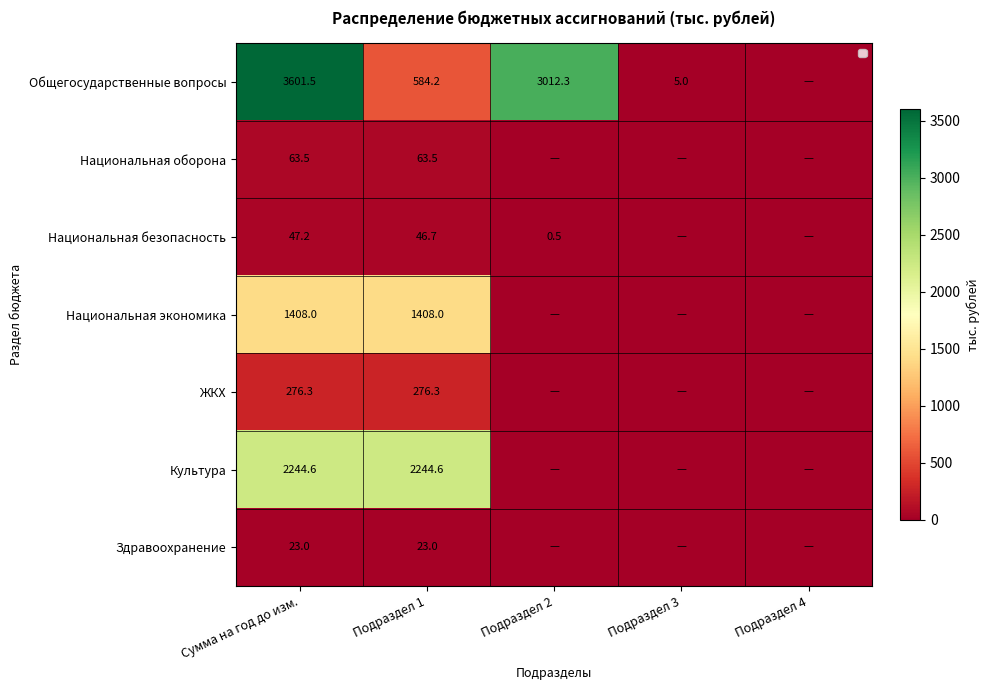

What is the maximum value shown in the chart?

3601.5